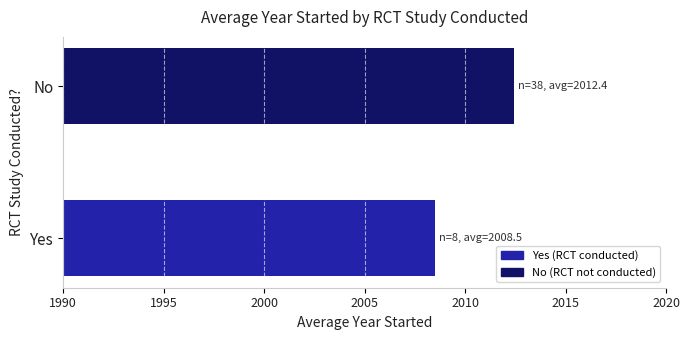

What is the change in value from Yes to No?

+3.9